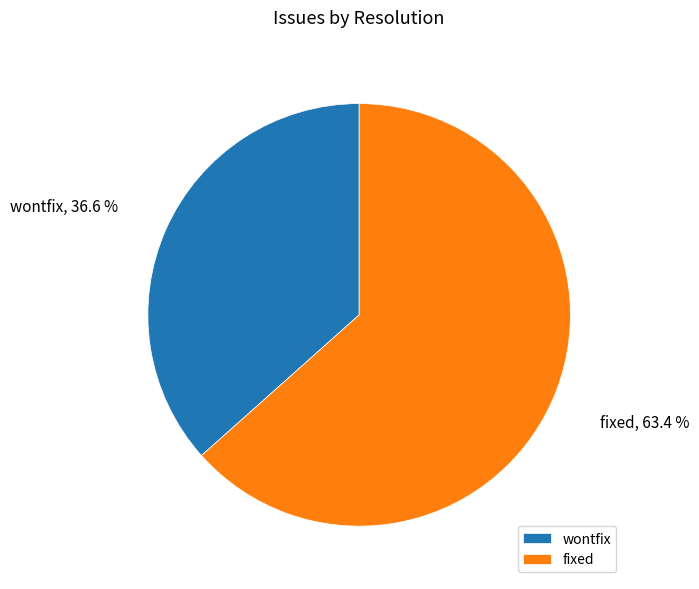

To the nearest percent, what is the difference between the largest and smallest slice percentages?

27%